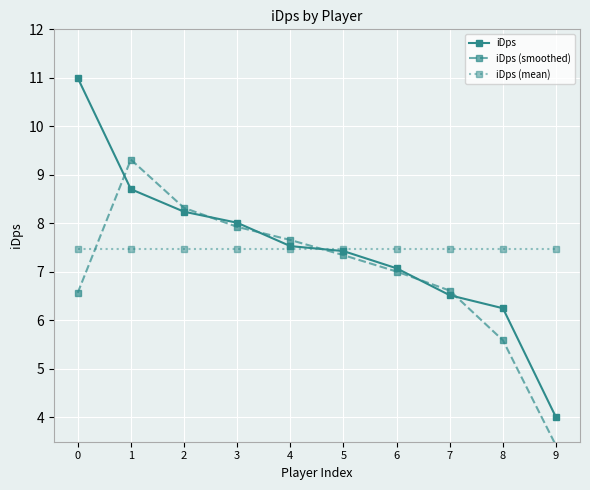

Which series has the widest spread of values?

iDps